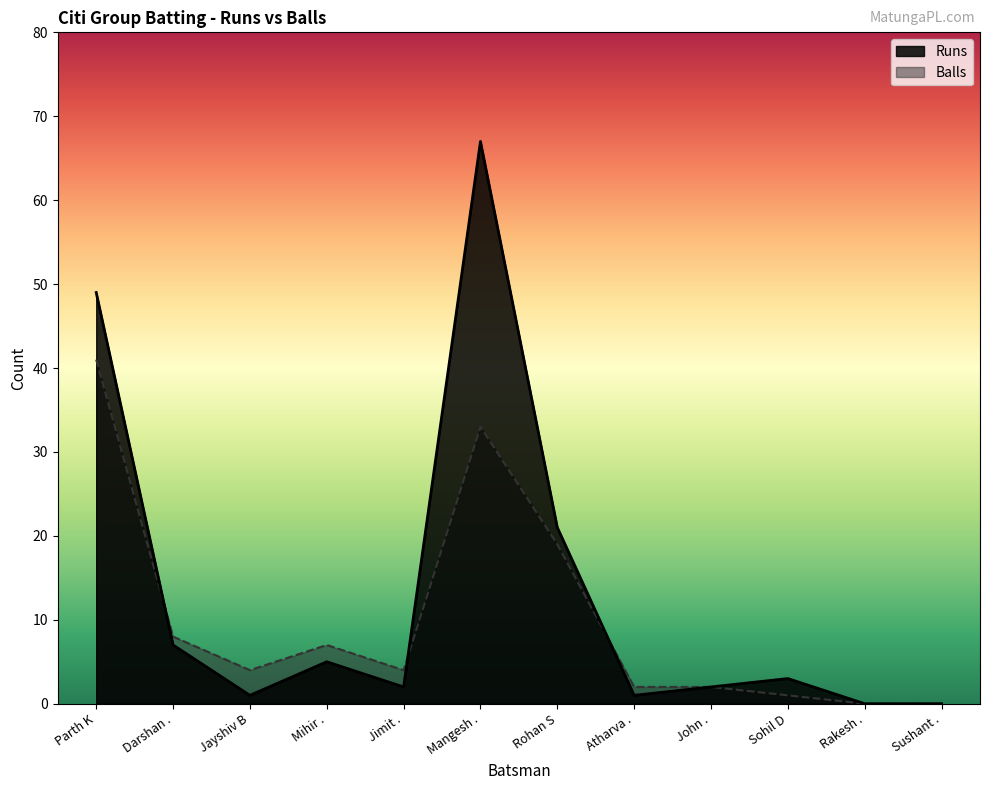

Reading left to right, transcribe all the data shown in this chart.

Runs: Parth K=49	Darshan .=7	Jayshiv B=1	Mihir .=5	Jimit .=2	Mangesh .=67	Rohan S=21	Atharva .=1	John .=2	Sohil D=3	Rakesh .=0	Sushant .=0
Balls: Parth K=41	Darshan .=8	Jayshiv B=4	Mihir .=7	Jimit .=4	Mangesh .=33	Rohan S=19	Atharva .=2	John .=2	Sohil D=1	Rakesh .=0	Sushant .=0